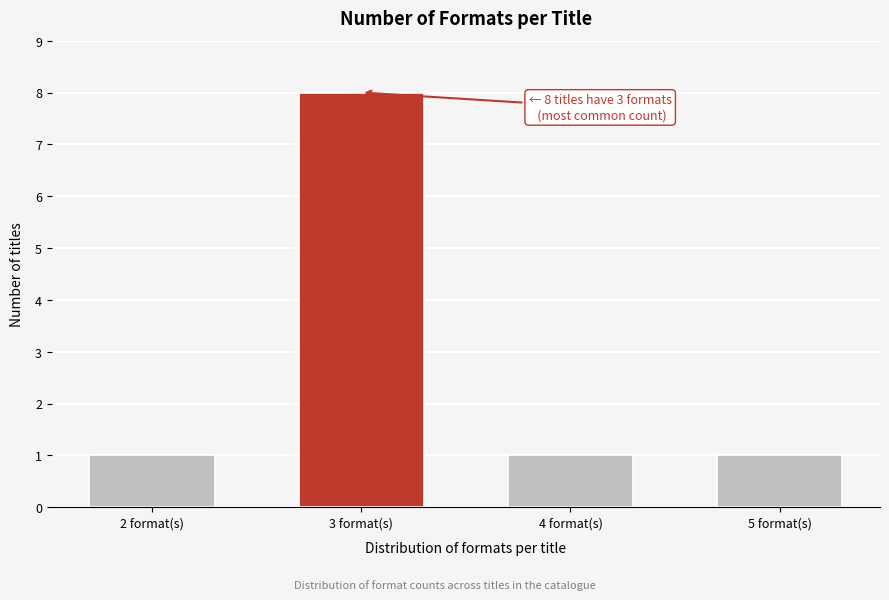

Reading left to right, what are all the values shown in this chart?

1	8	1	1